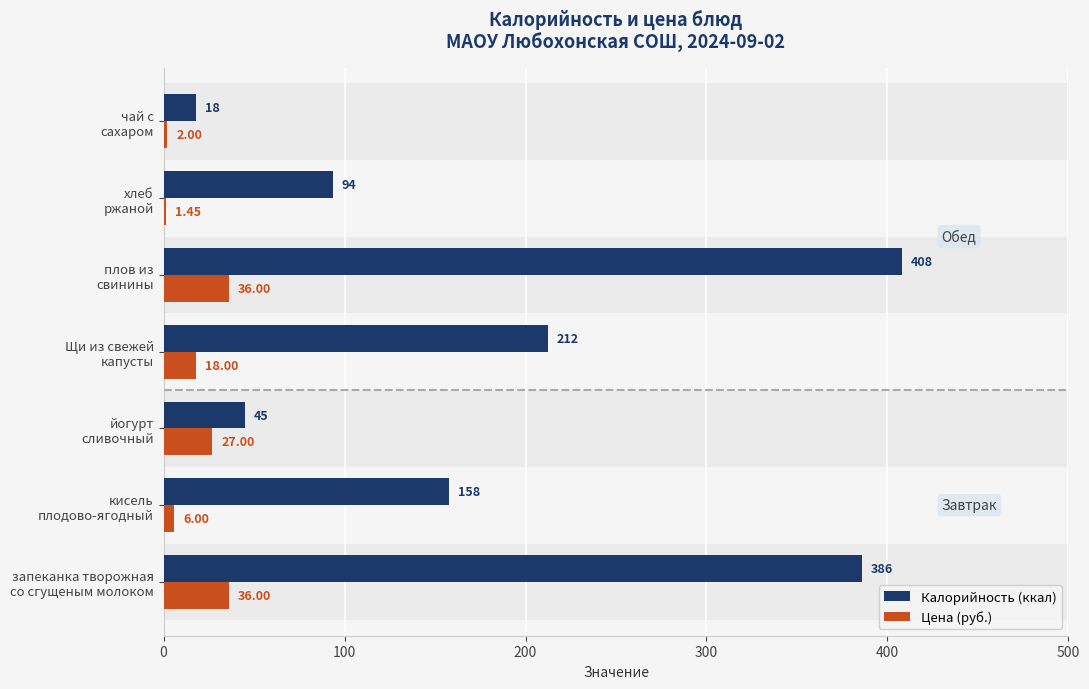

Which series has the largest total across all categories?

Калорийность (ккал)